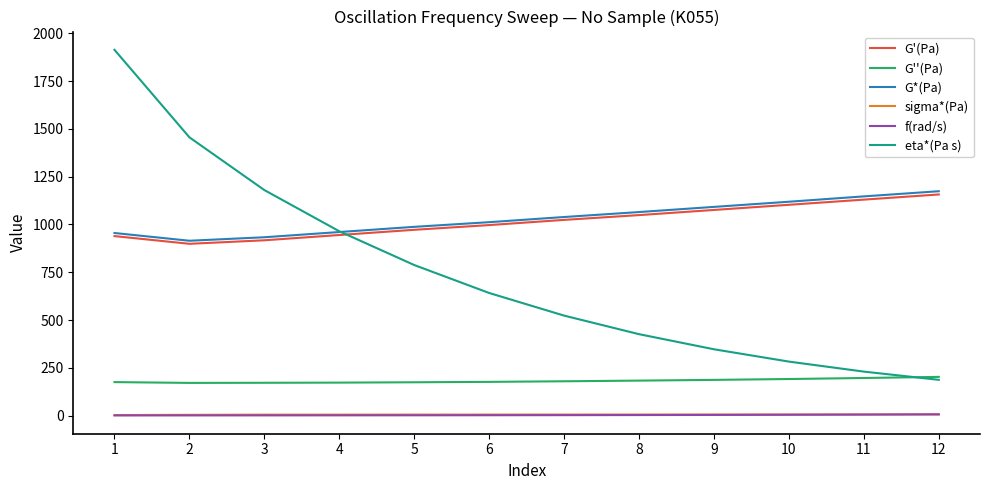

Is it true that G'(Pa) equals 1103.0 at 10?

True